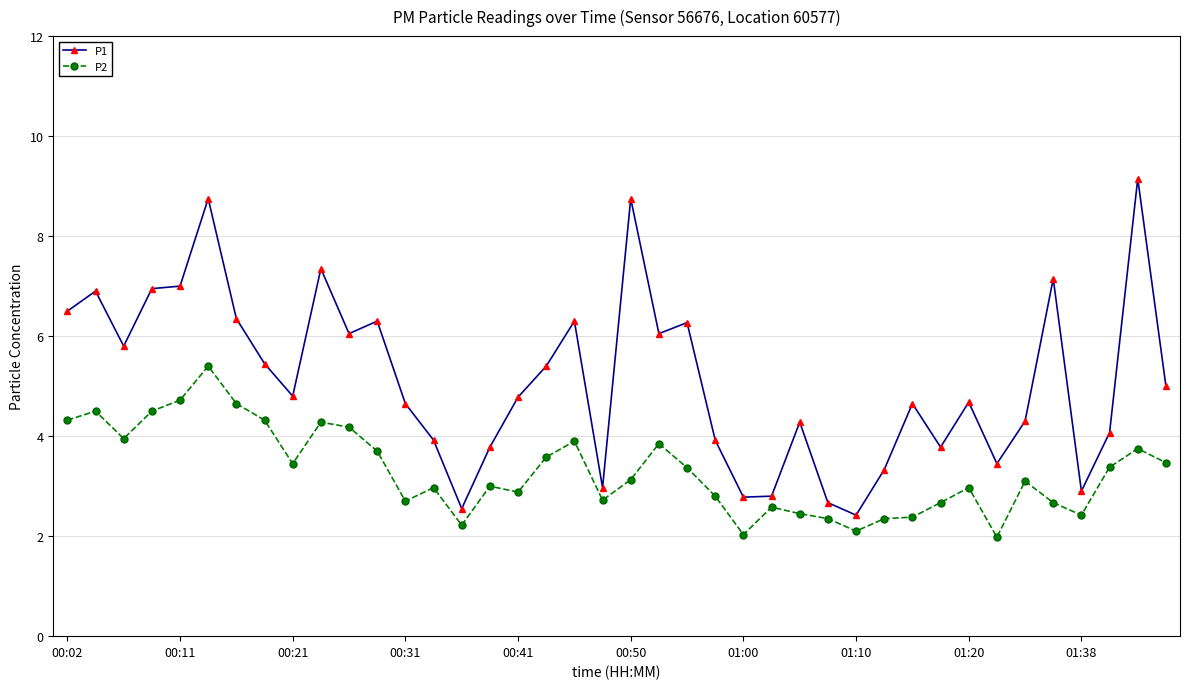

What are all the series names shown in the legend?

P1, P2